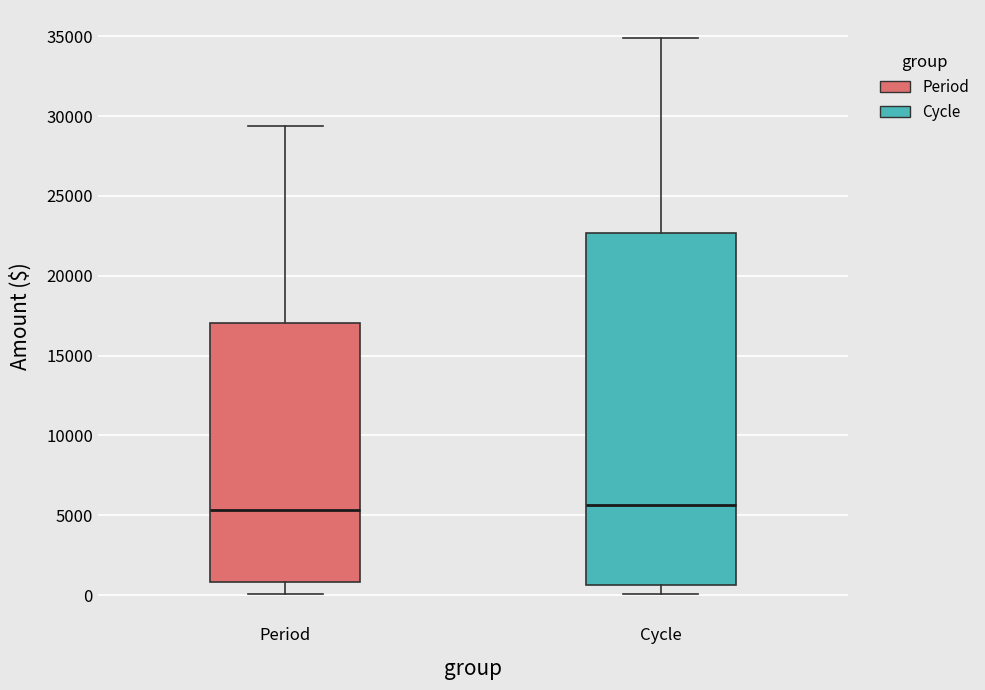

Which box is the tallest, from its lower edge to its upper edge?

Cycle